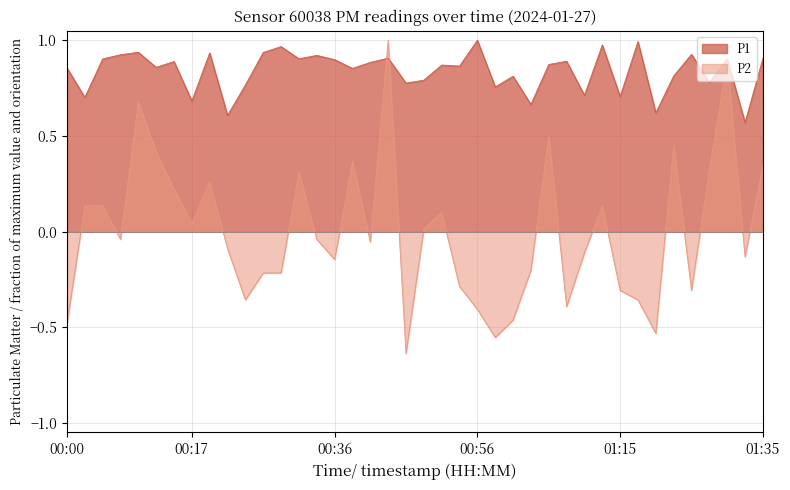

At which category does P2 reach its first local peak?

00:09